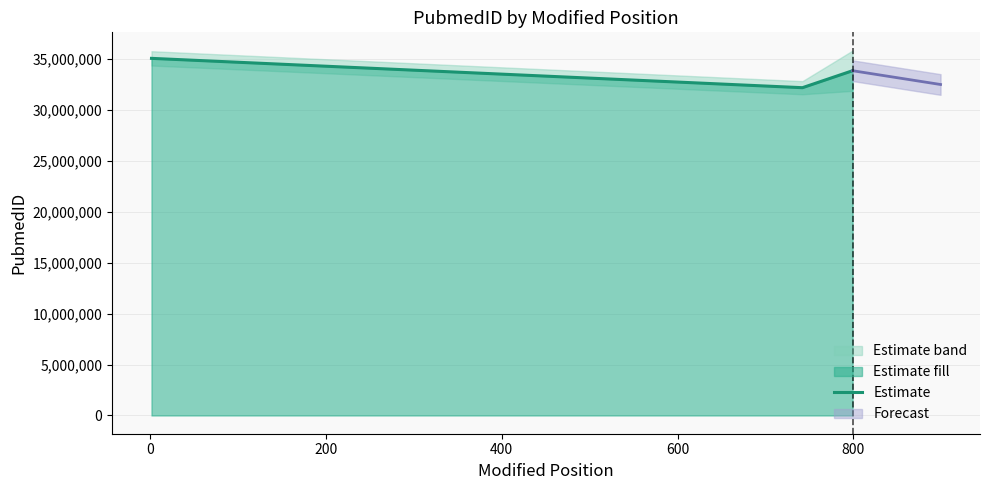

What is the minimum value shown in the chart?

32188942.0